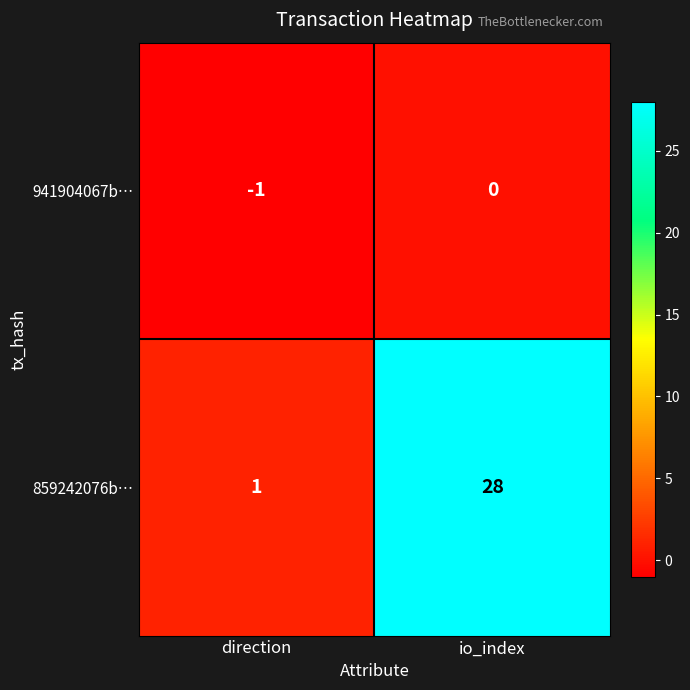

Reading left to right, transcribe all the data shown in this chart.

941904067b…: direction=-1	io_index=0
859242076b…: direction=1	io_index=28